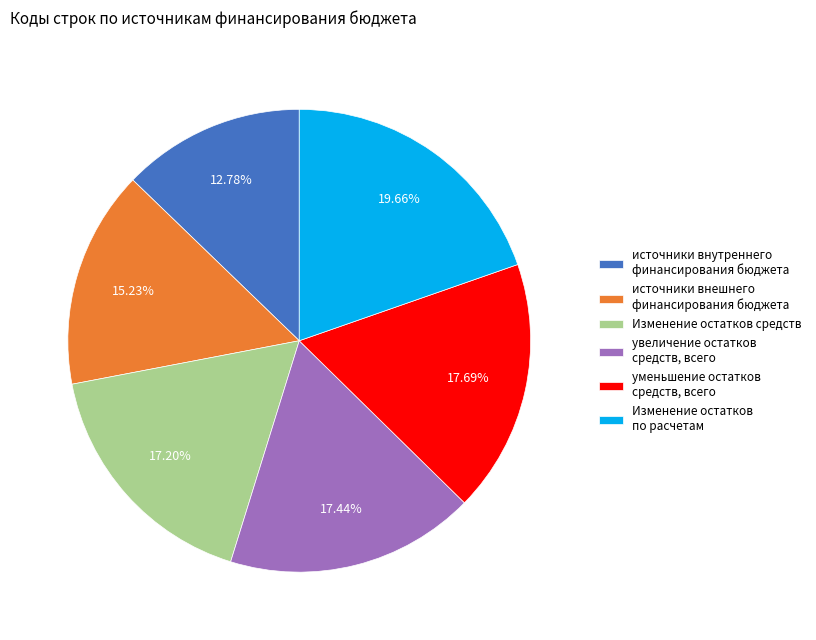

How many segments does this pie chart have?

6